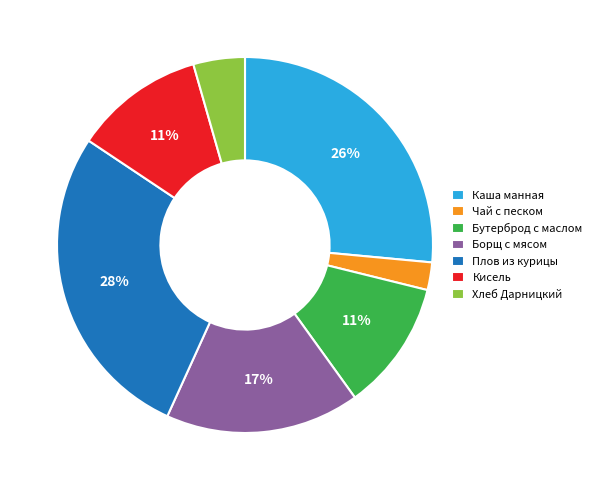

What is the ratio of the value at Плов из курицы to the value at Кисель?

2.5